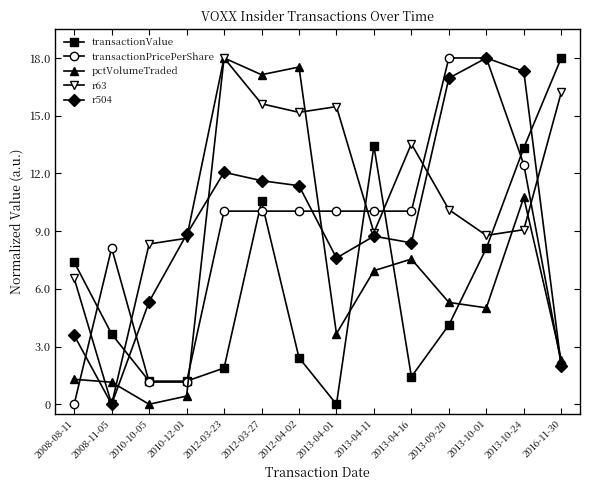

Where does the r63 series first go above 10?

2012-03-23